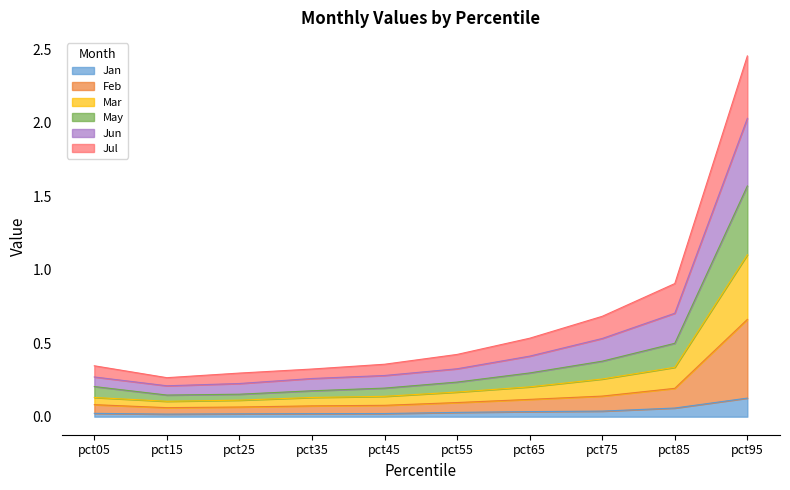

Is it true that Jan equals 0.0 at pct45?

True